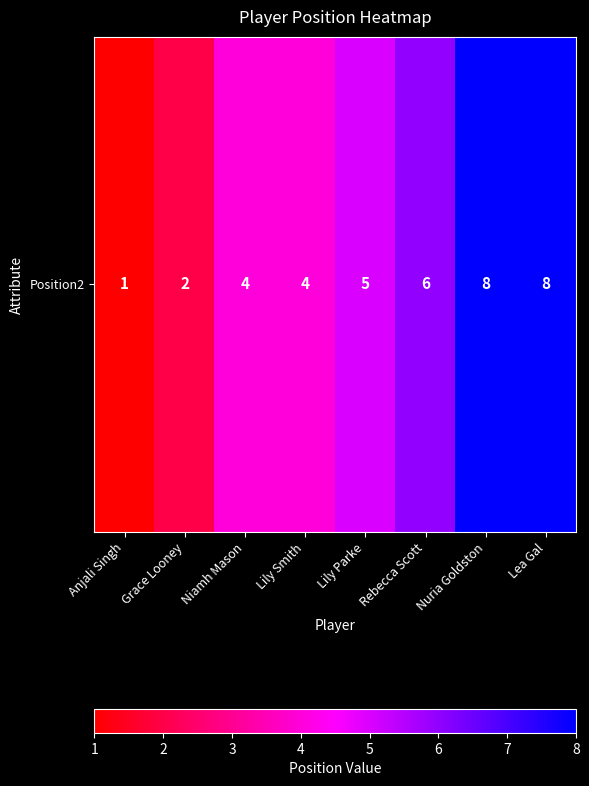

How many values are between 4 and 8?

6